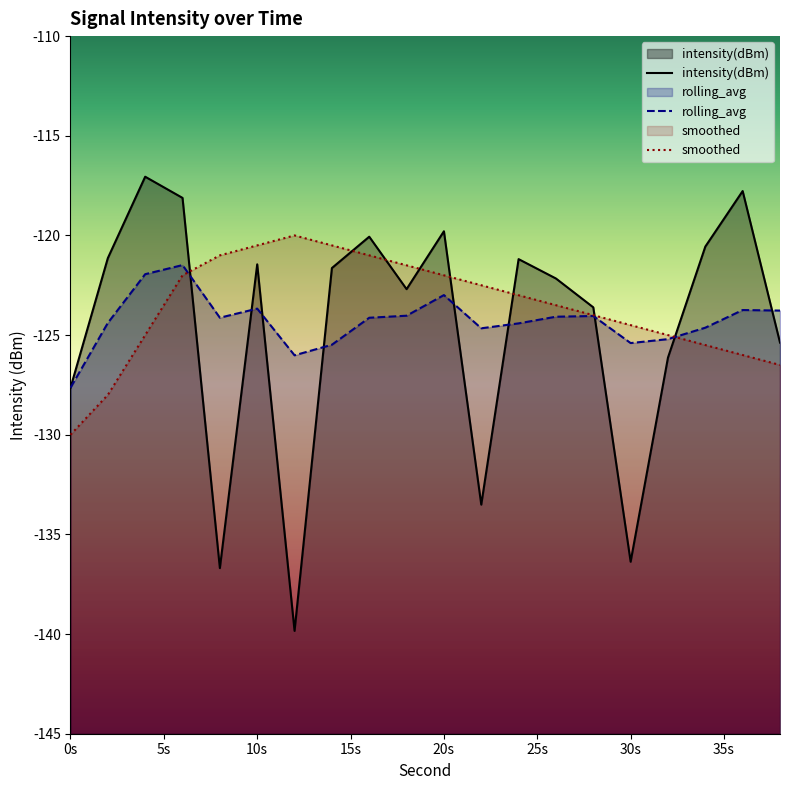

Read the smoothed value at 2.

-128.0